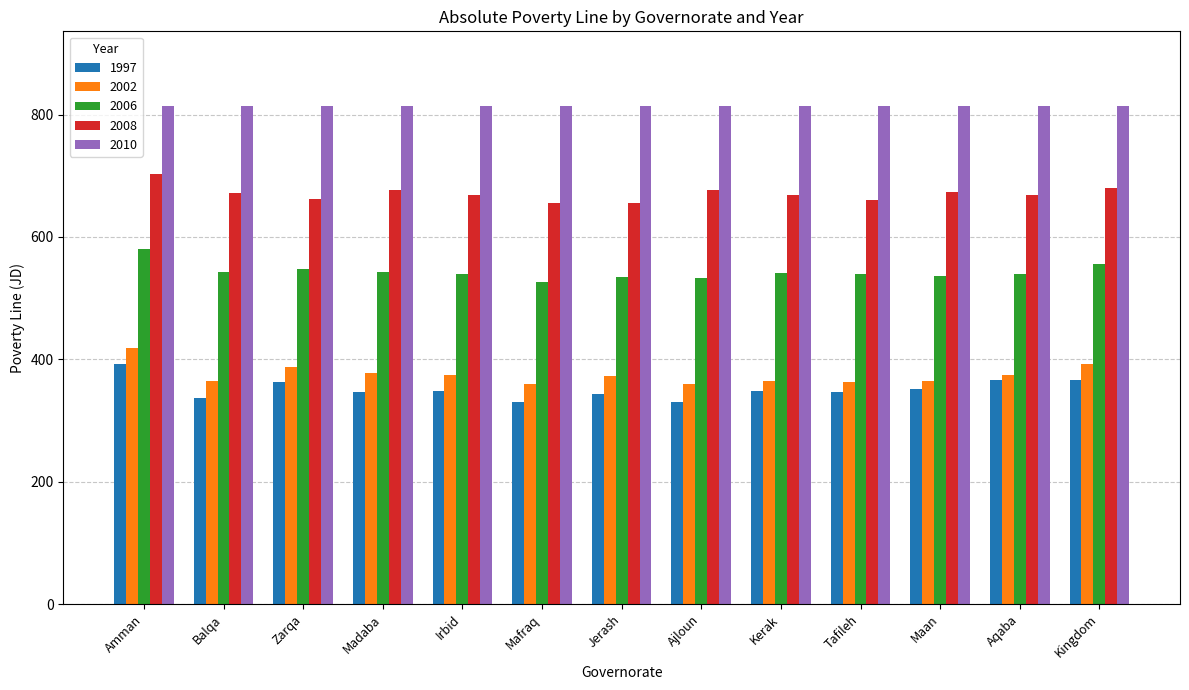

What is the difference between the second highest and second lowest values in the 2006 series?

23